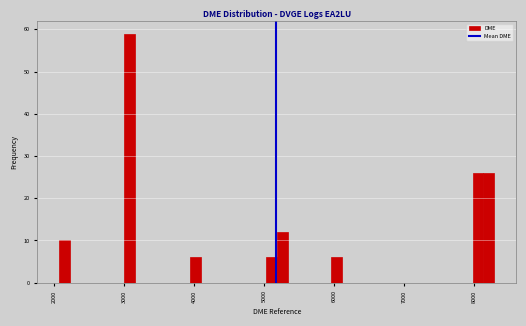

Read against the x-axis, roughly where is the centre of the tallest bar?

3100